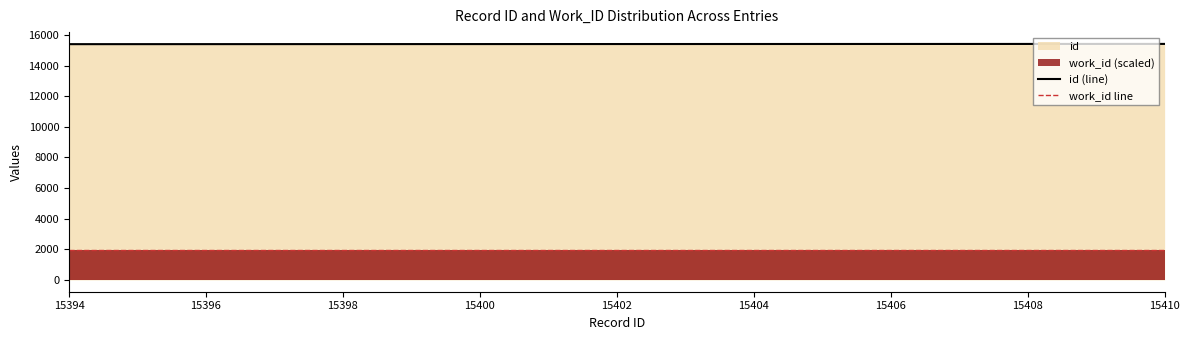

Between 15396 and 15394, which is larger?

15396